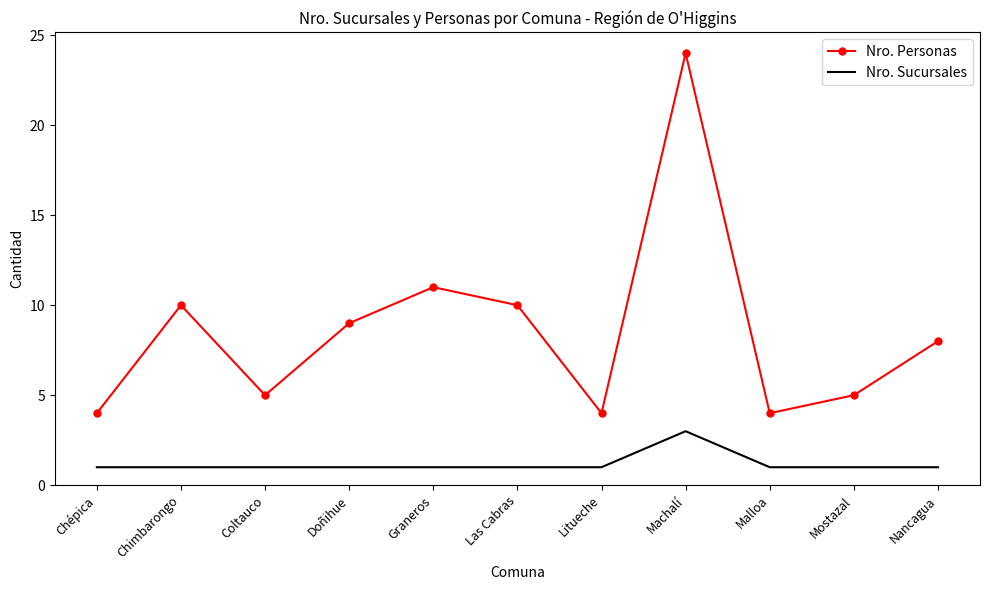

Where is the first local maximum for Nro. Personas?

Chimbarongo